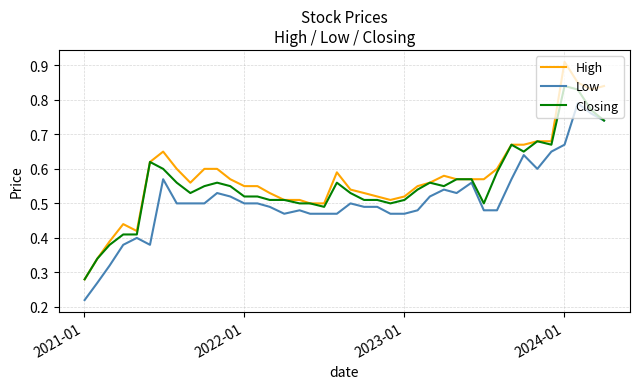

Rank the series by their average value, from lowest to highest.

Low, Closing, High